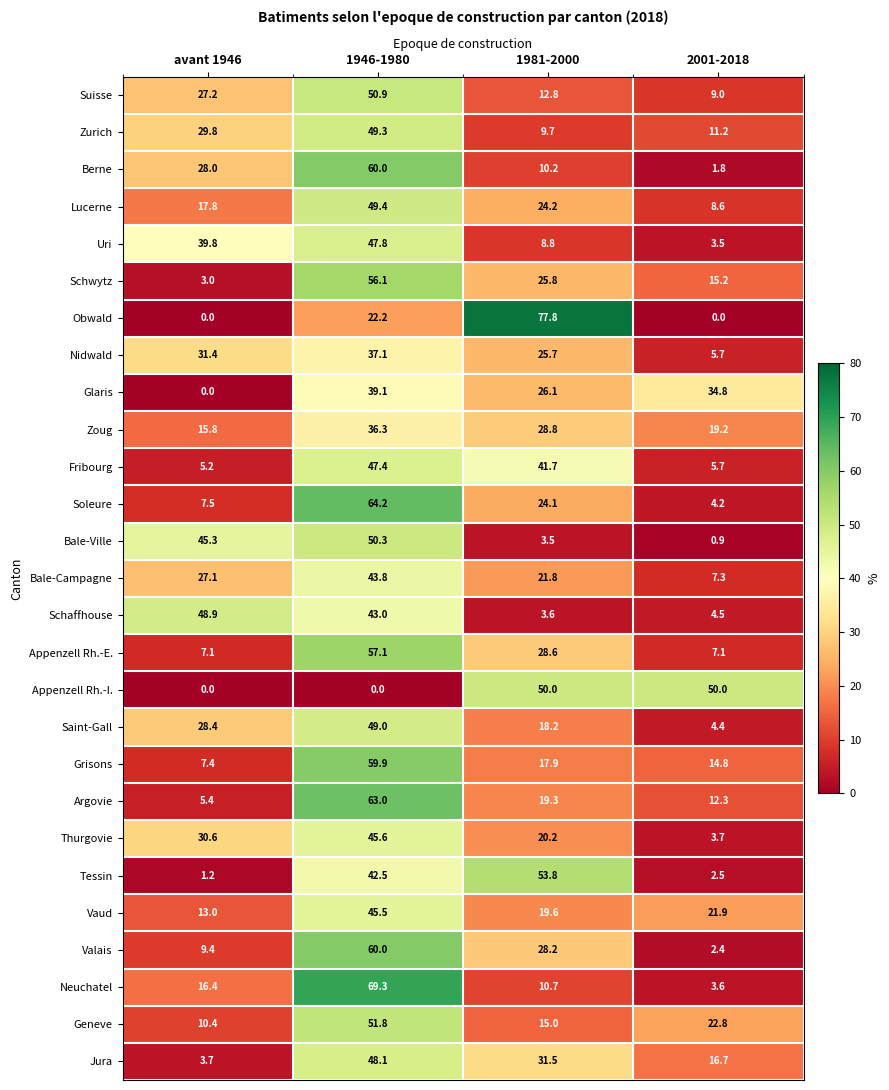

Which series has the largest range (max minus min)?

Obwald